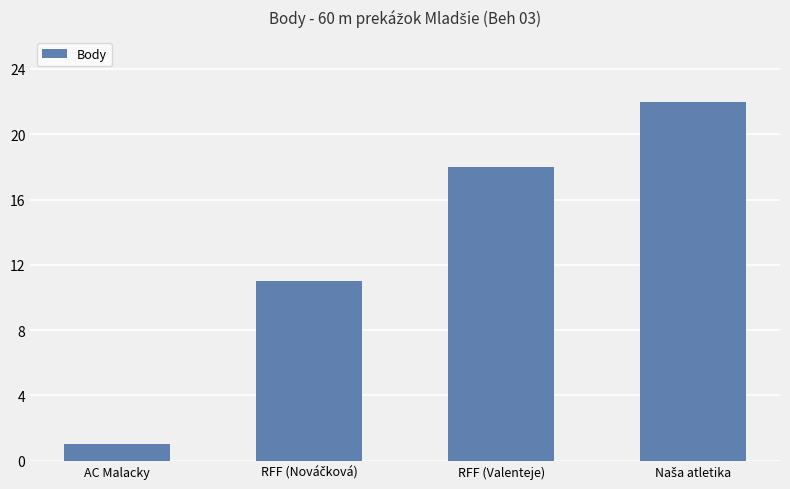

What is the approximate value at RFF (Valenteje)?

18